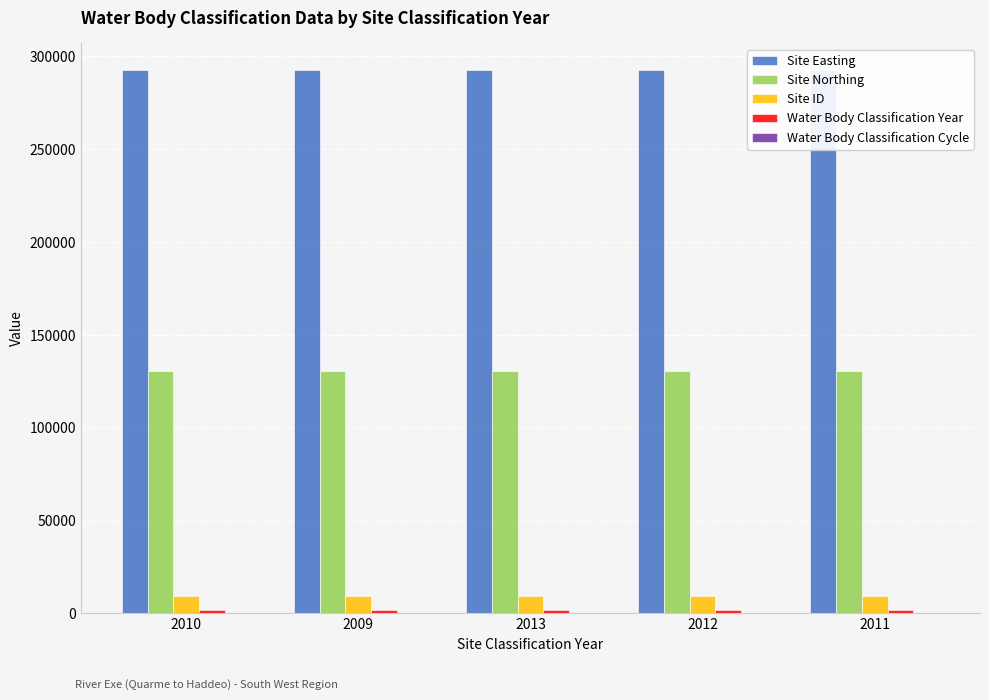

What position from the right is 2011?

1